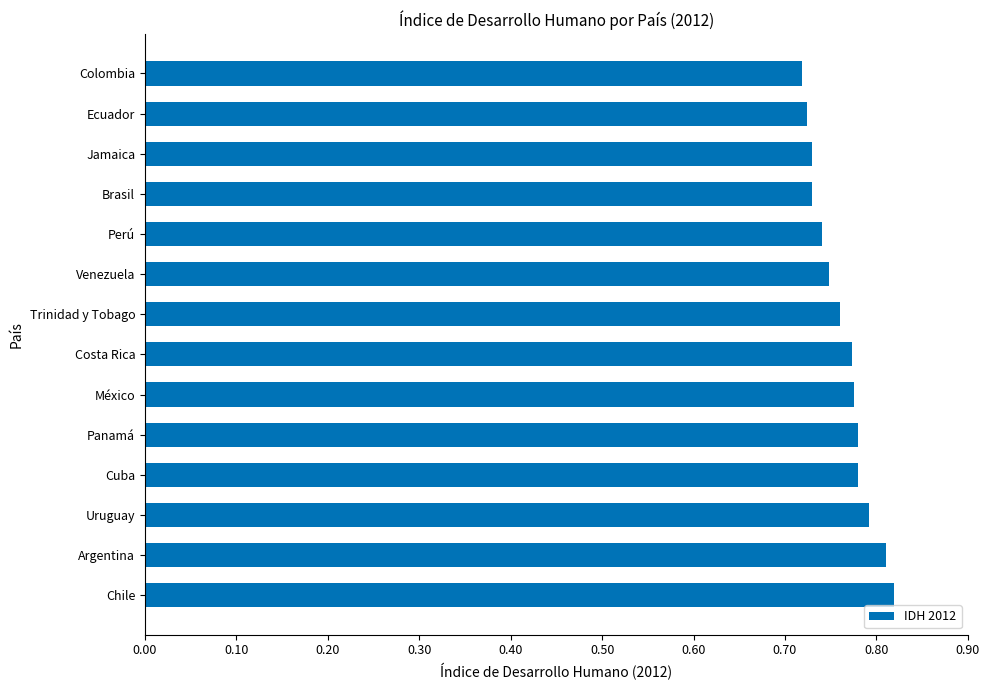

How many values are between 0 and 1?

14